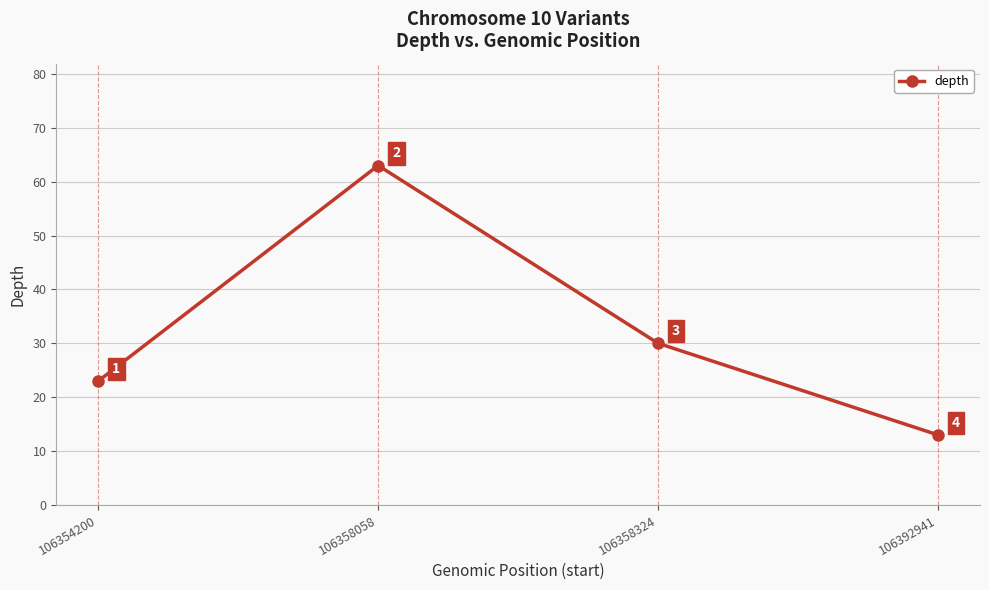

What is the sum of all values?

129